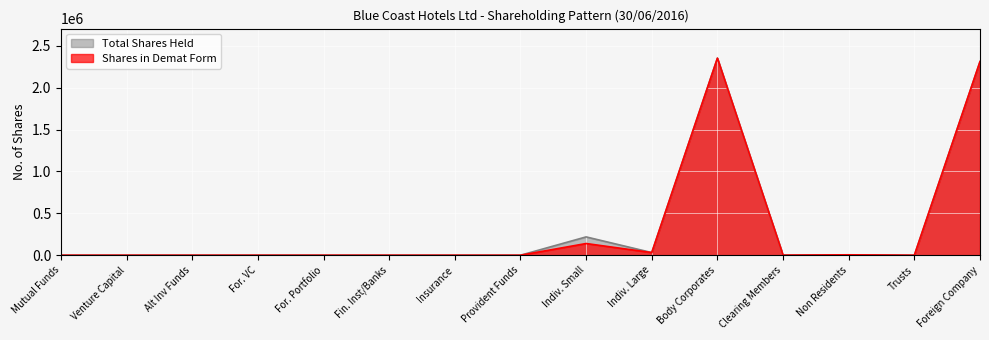

What is the average value of the Individual shareholders (small) series?

25052